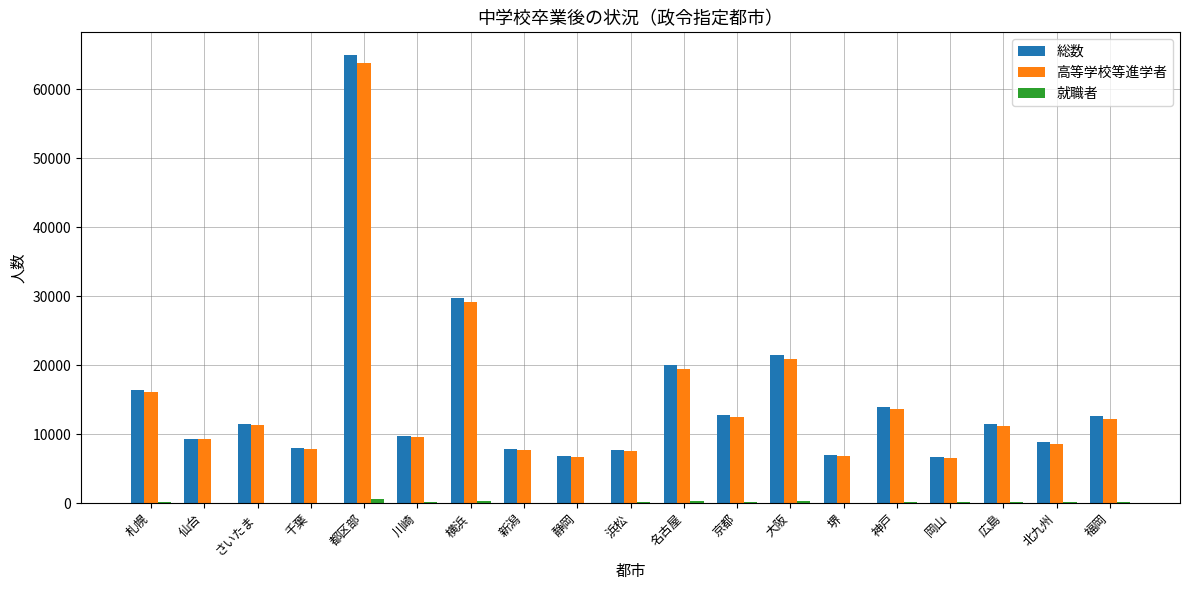

What is the sum of the 総数 values at 堺 and 岡山?

13671